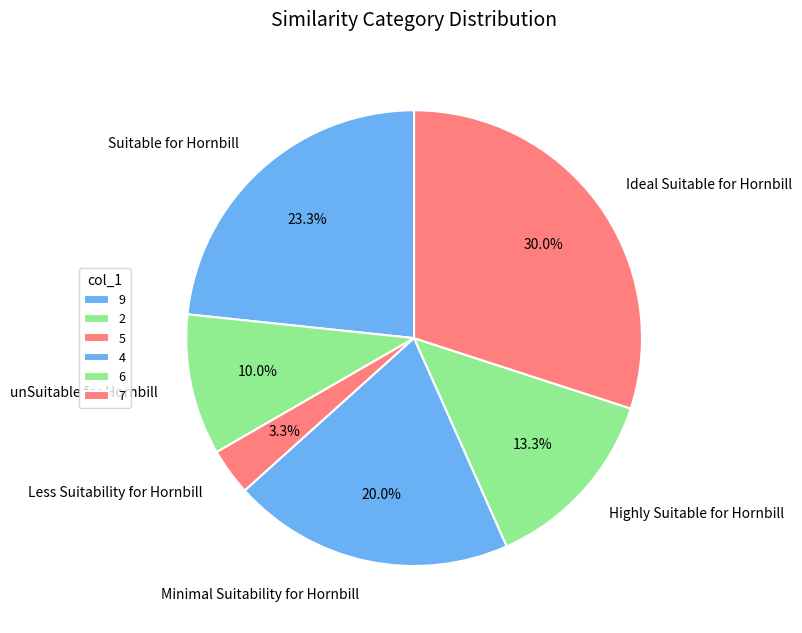

Does 9 represent more than half of the total?

No